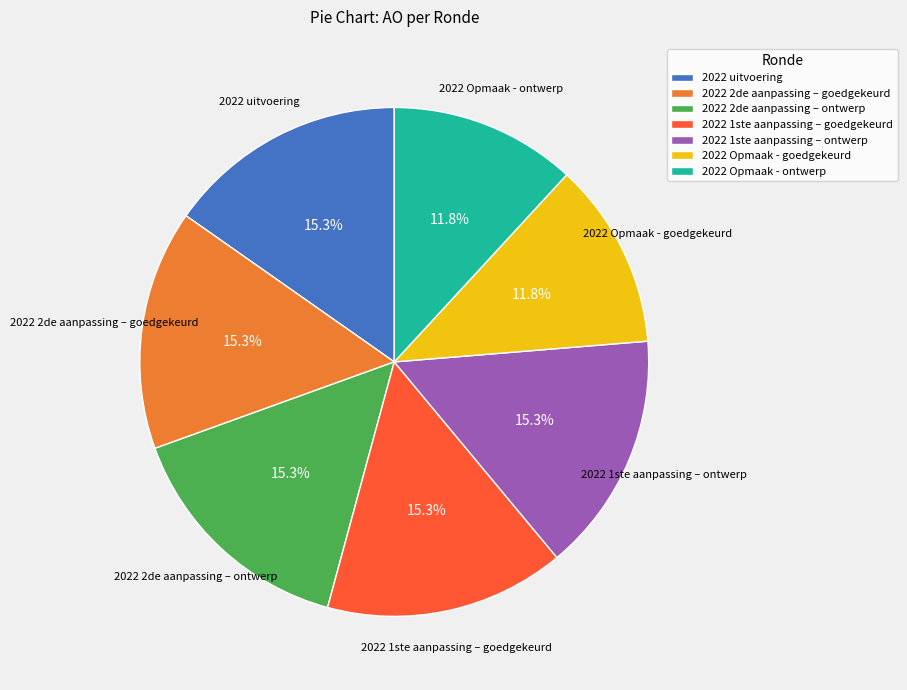

To the nearest percent, what portion does 2022 uitvoering represent?

15%